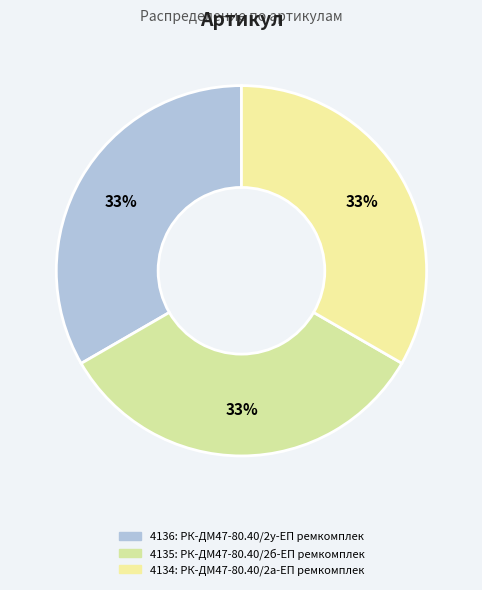

Does any single category account for the majority?

No